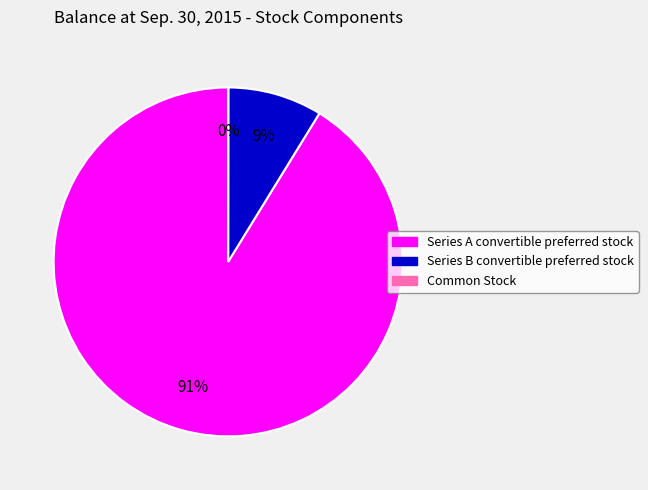

To the nearest percent, what portion does Series A convertible preferred stock represent?

91%